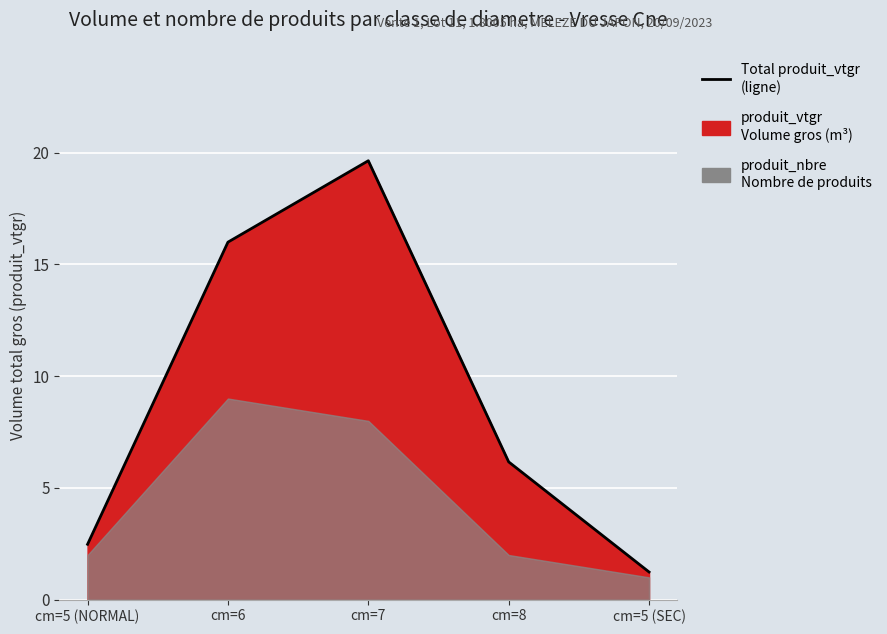

How many values exceed 6?

3